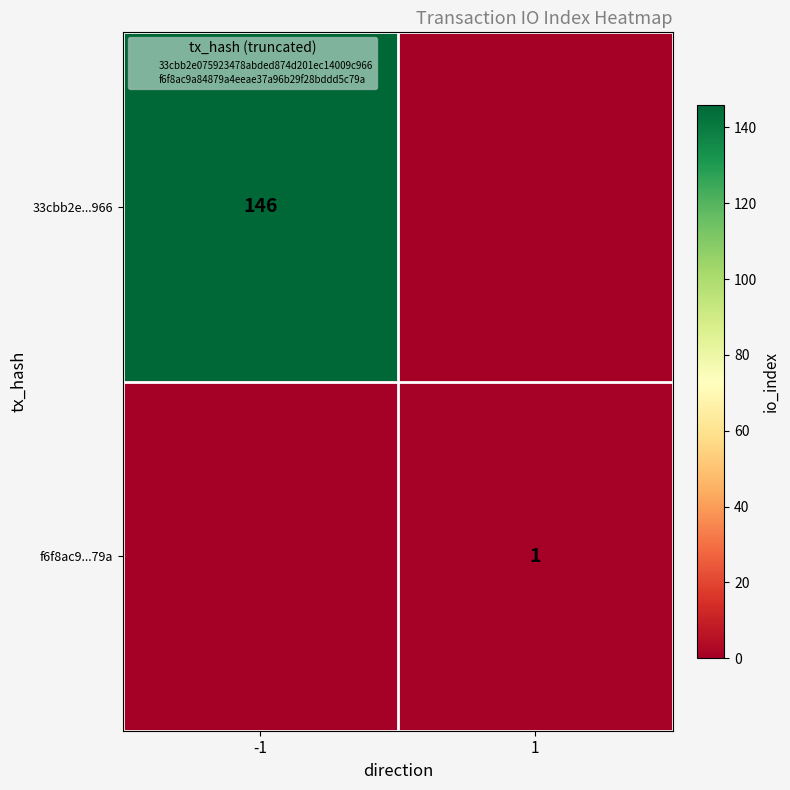

At how many categories does at least one series exceed 79?

1